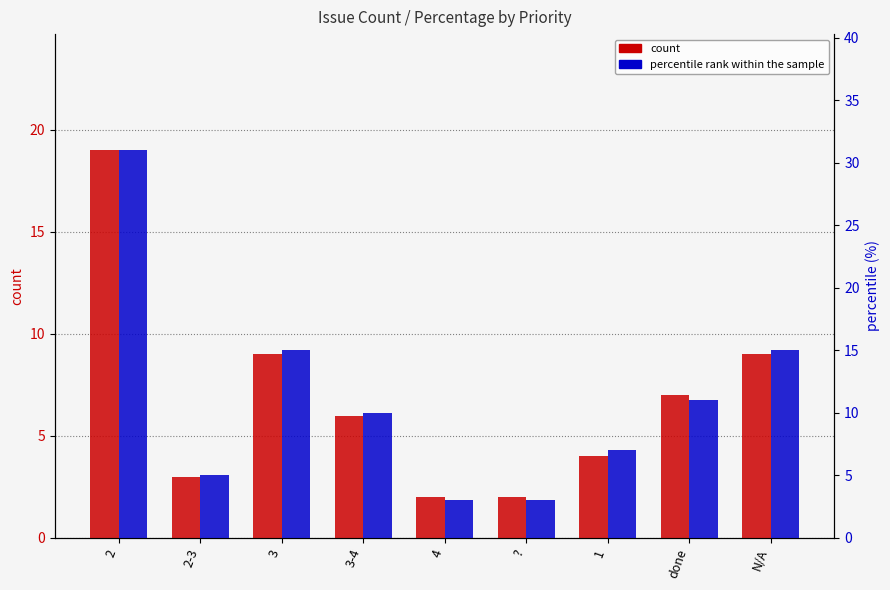

List the labels in order of percentile rank within the sample value, largest first.

2, 3, N/A, done, 3-4, 1, 2-3, 4, ?